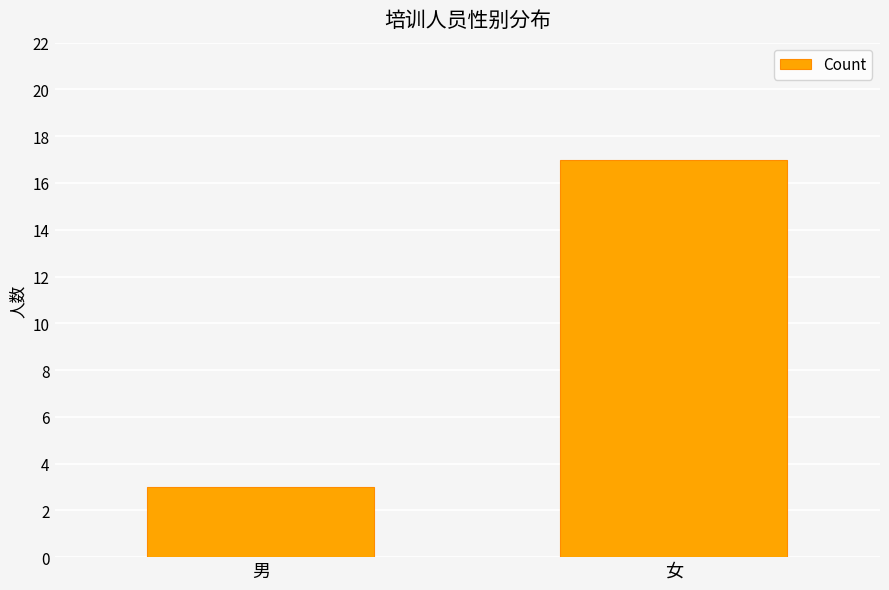

What is the sum of all values?

20